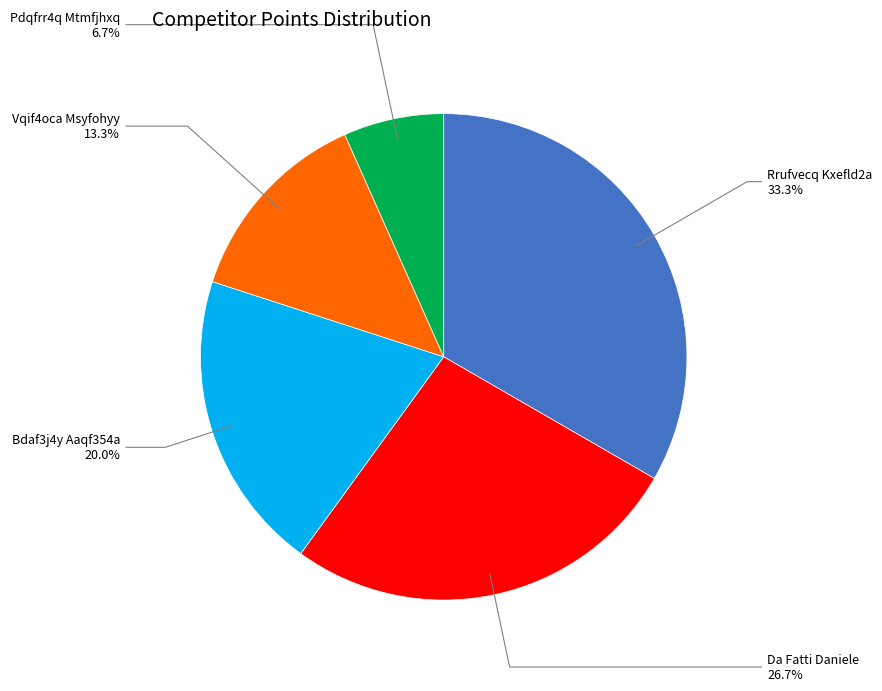

The Da Fatti Daniele slice represents 12% of the pie. True or false?

False